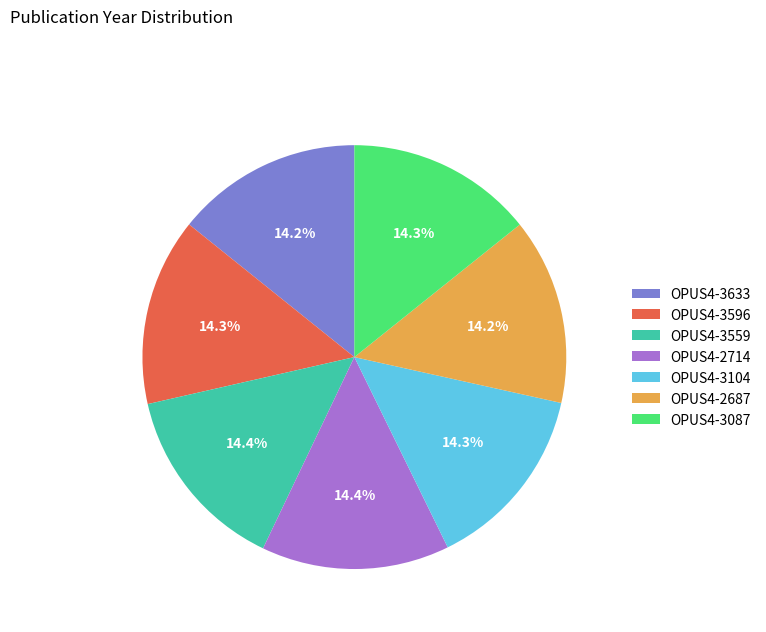

Does any single category account for the majority?

No